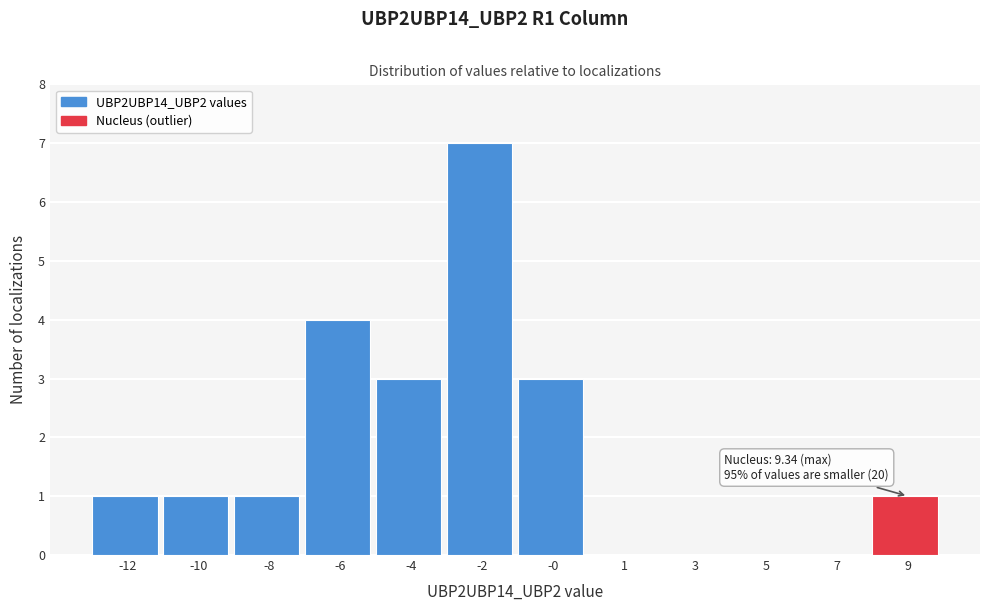

Reading left to right, what are all the values shown in this chart?

-12=1	-10=1	-8=1	-6=4	-4=3	-2=7	-0=3	1=0	3=0	5=0	7=0	9=1